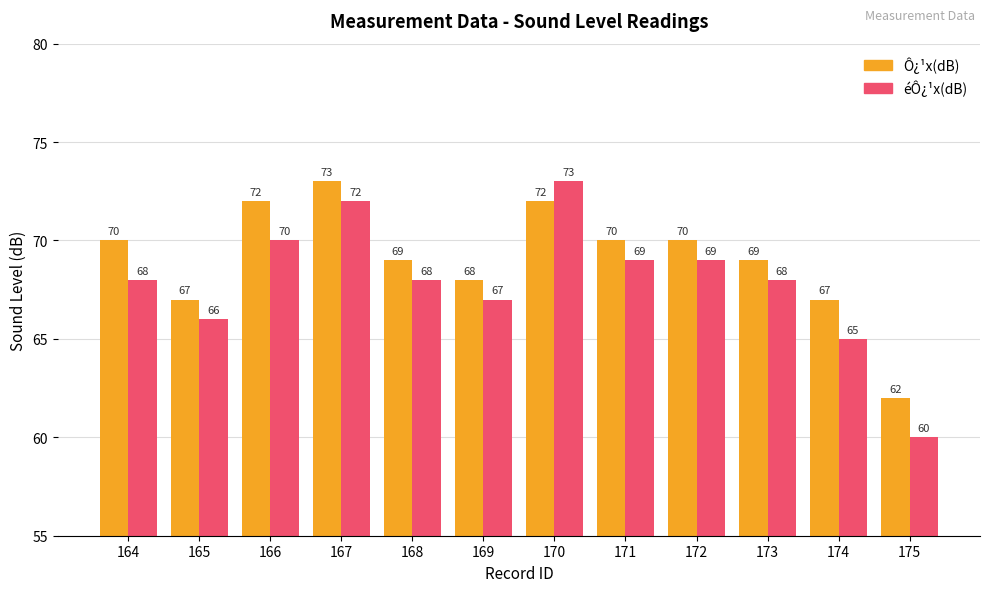

The Ô¿¹x(dB) series shows 72 at 166. True or false?

True